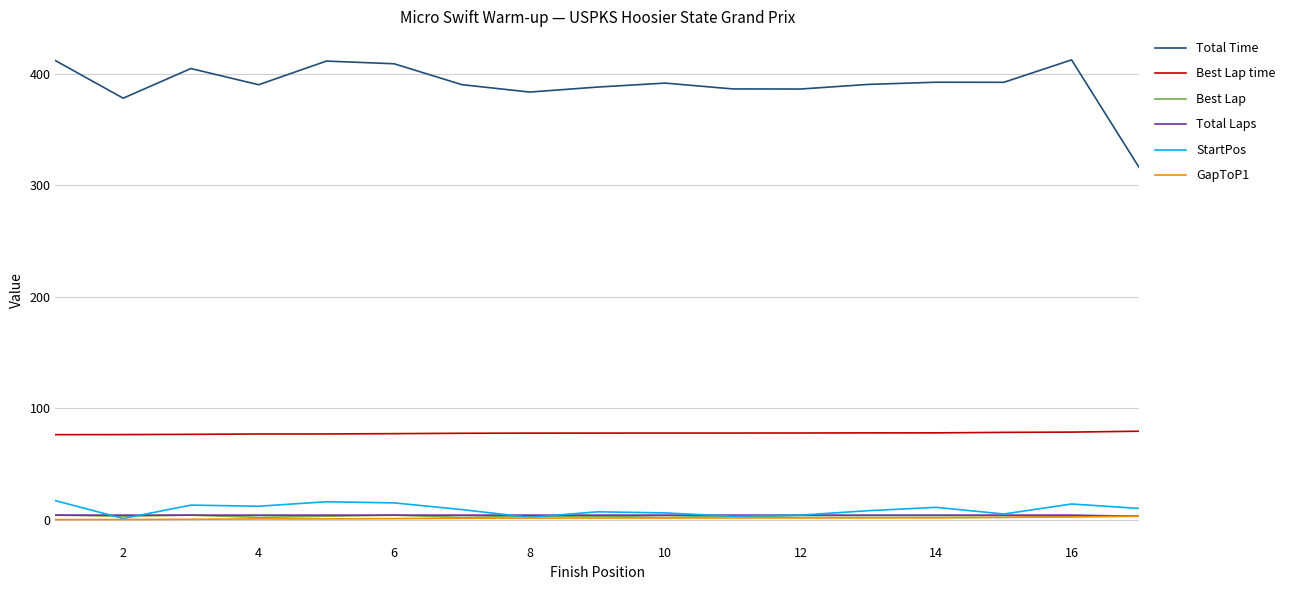

Which series has the largest range (max minus min)?

Total Time